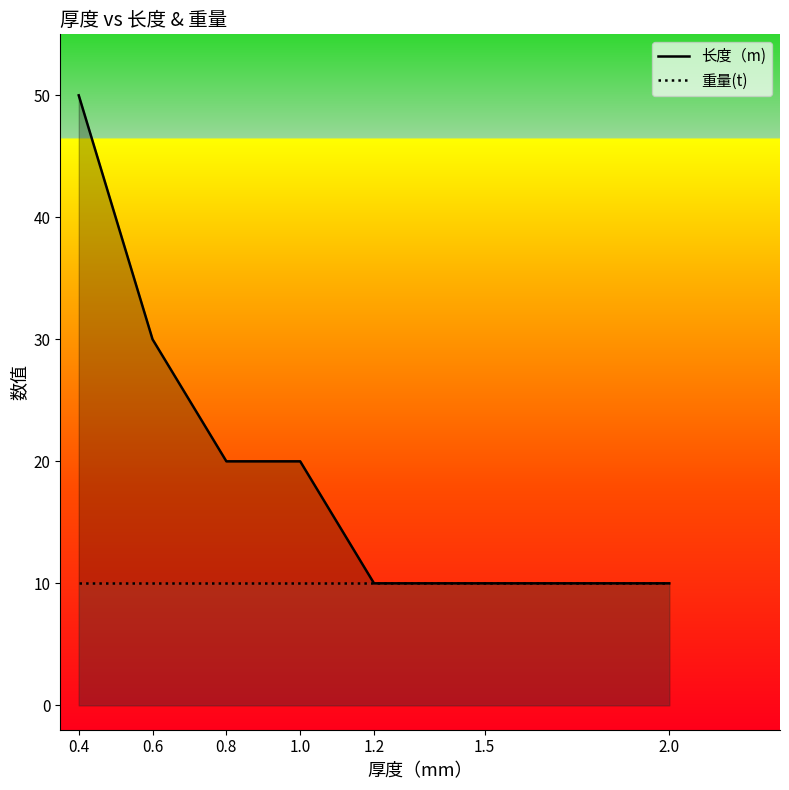

Does the chart have visible grid lines?

No